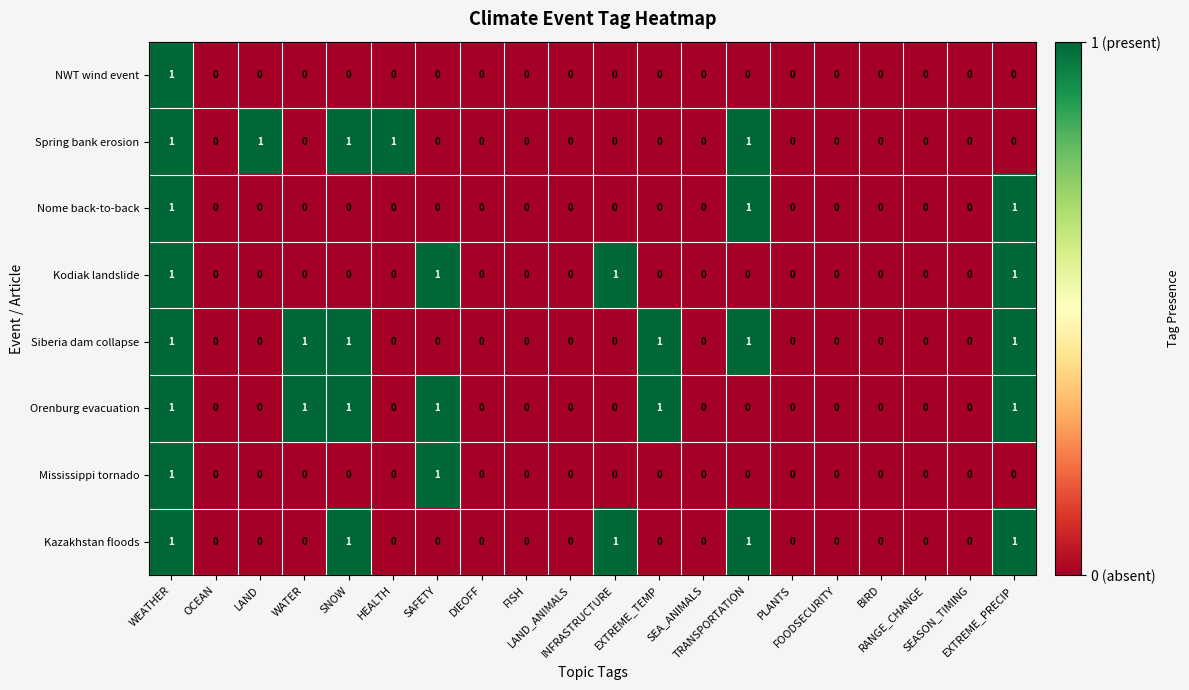

What is the spread (max minus min) of values at EXTREME_TEMP?

1